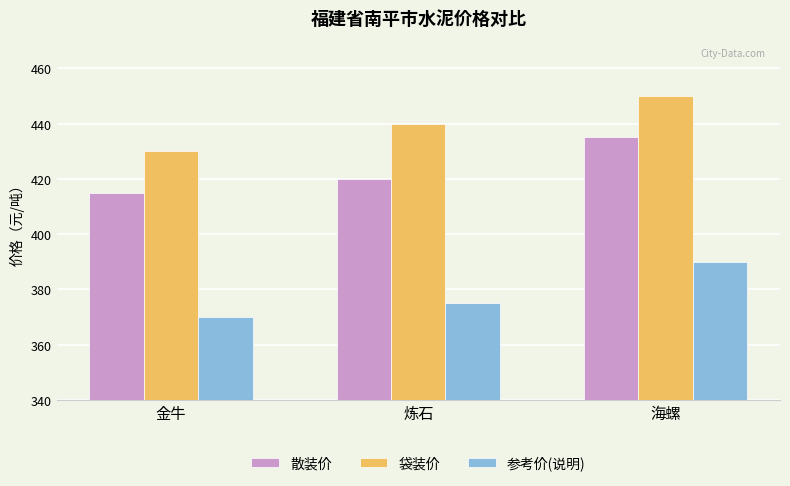

Which category has the highest value across all series?

海螺